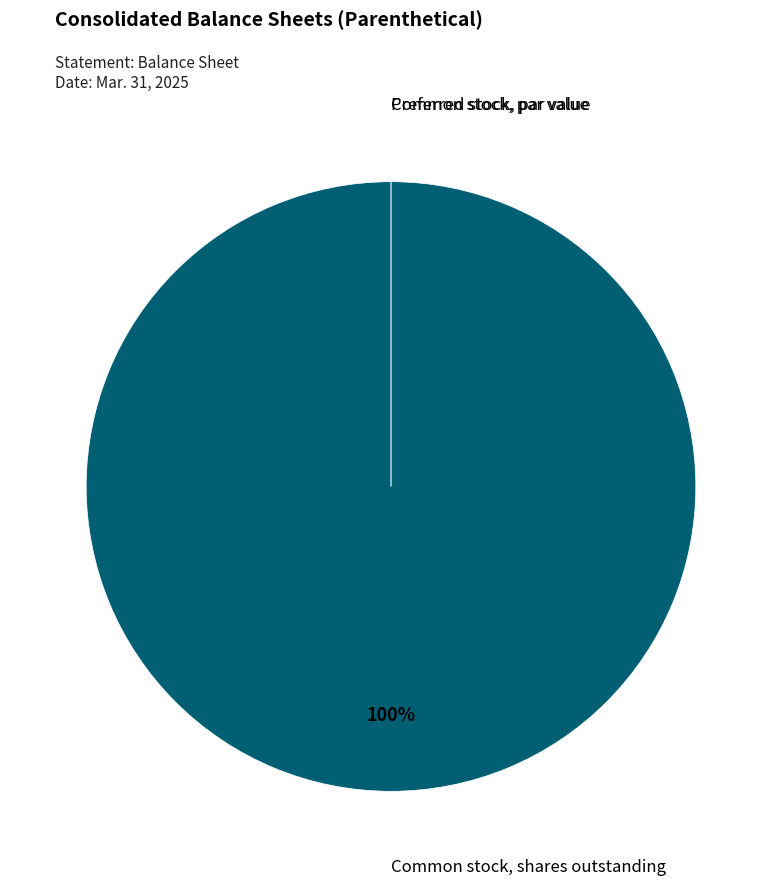

Count the number of slices in the pie.

3